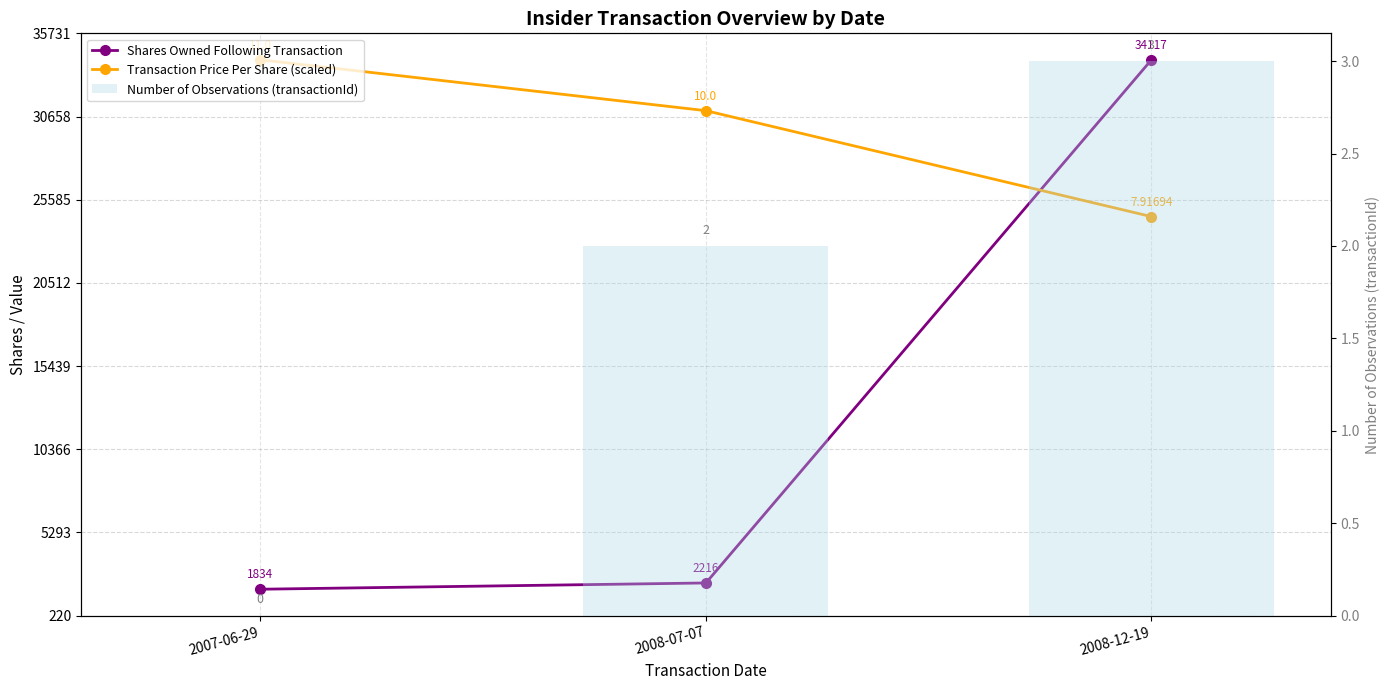

Where is Number of Observations (transactionId) nearest to the value 1?

2007-06-29